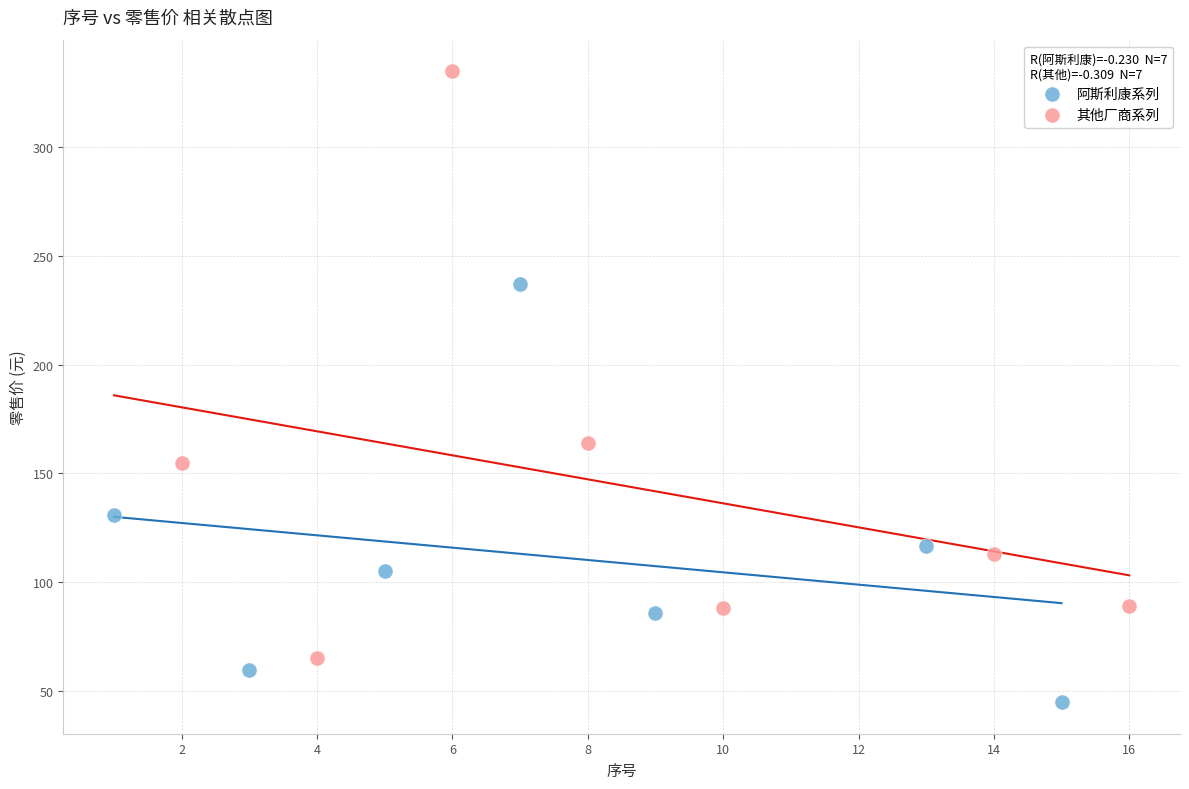

Which series contains the lowest Y value?

阿斯利康系列